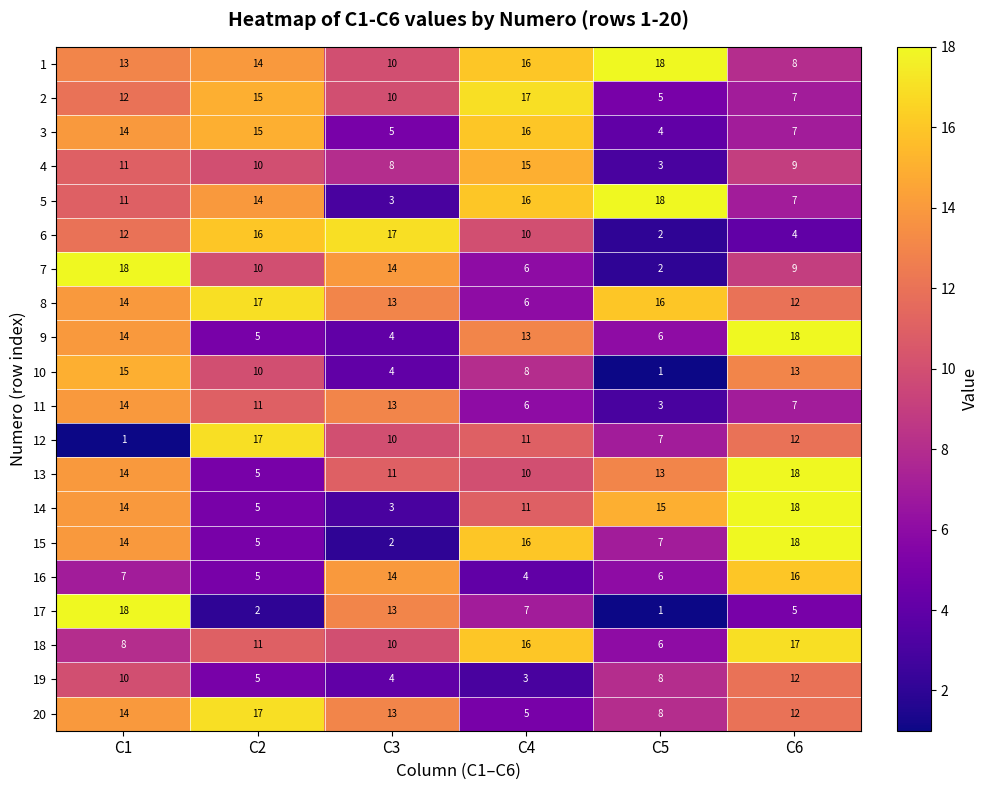

What is the total value across all series at C1?

248